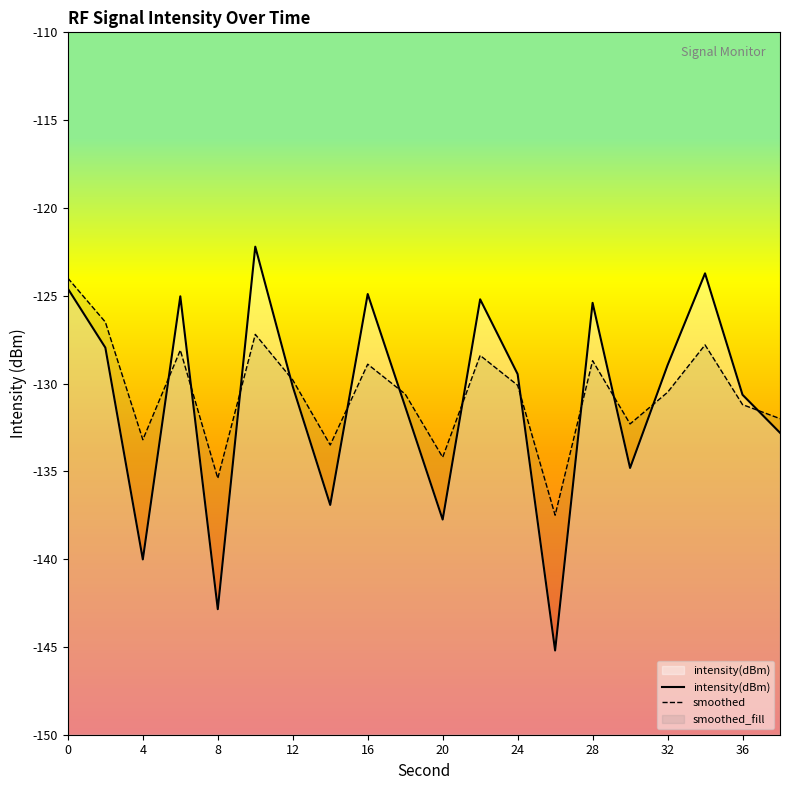

What is the value of the intensity(dBm) point at the 8th from the left?

-136.9